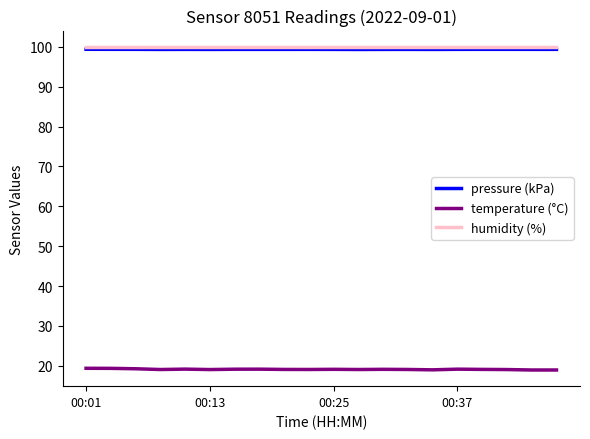

How many lines are shown in the chart?

3